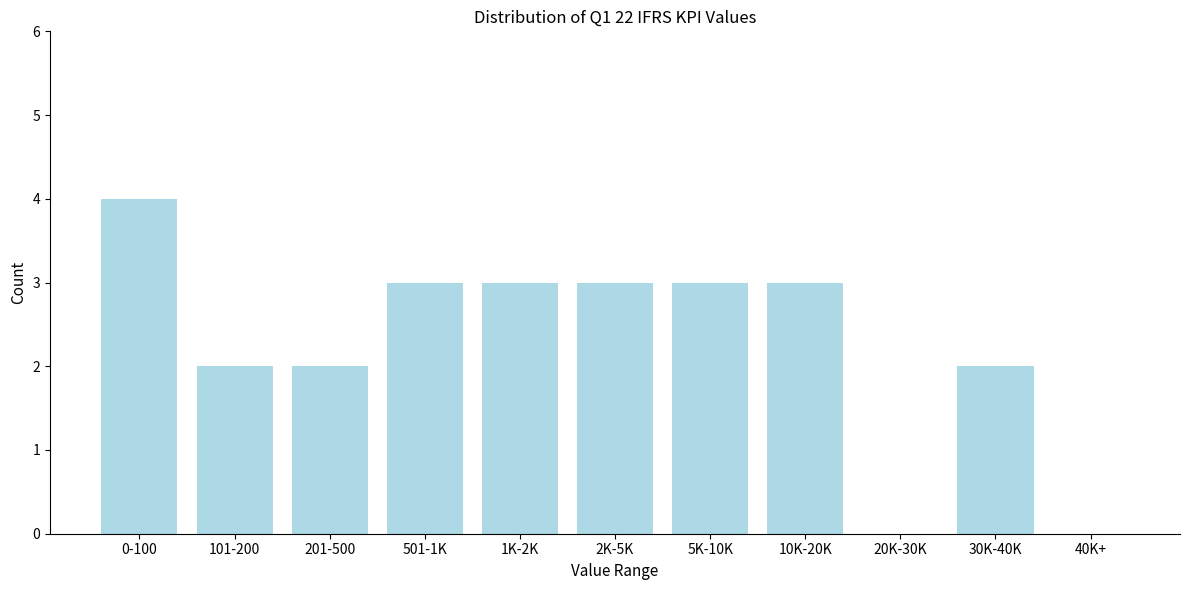

Reading left to right, what are all the values shown in this chart?

0-100=4	101-200=2	201-500=2	501-1K=3	1K-2K=3	2K-5K=3	5K-10K=3	10K-20K=3	20K-30K=0	30K-40K=2	40K+=0